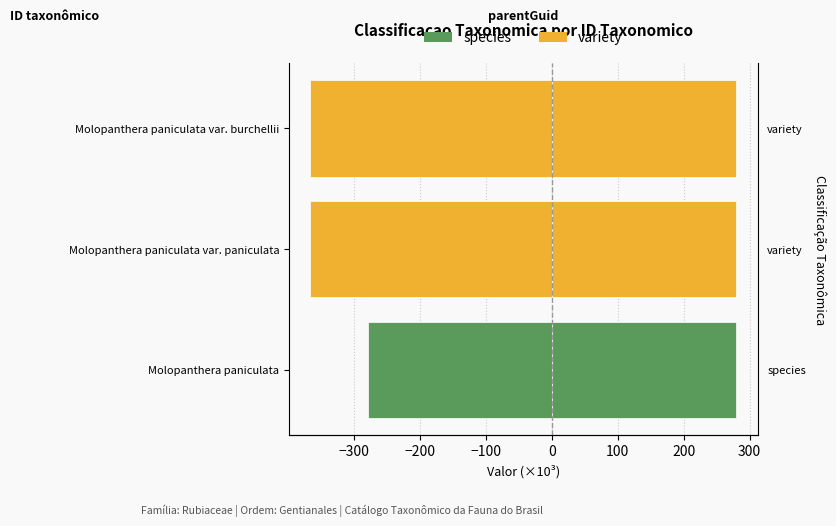

What is the difference between the maximum and second lowest values in the ID taxonômico (×10³) series?

87.2